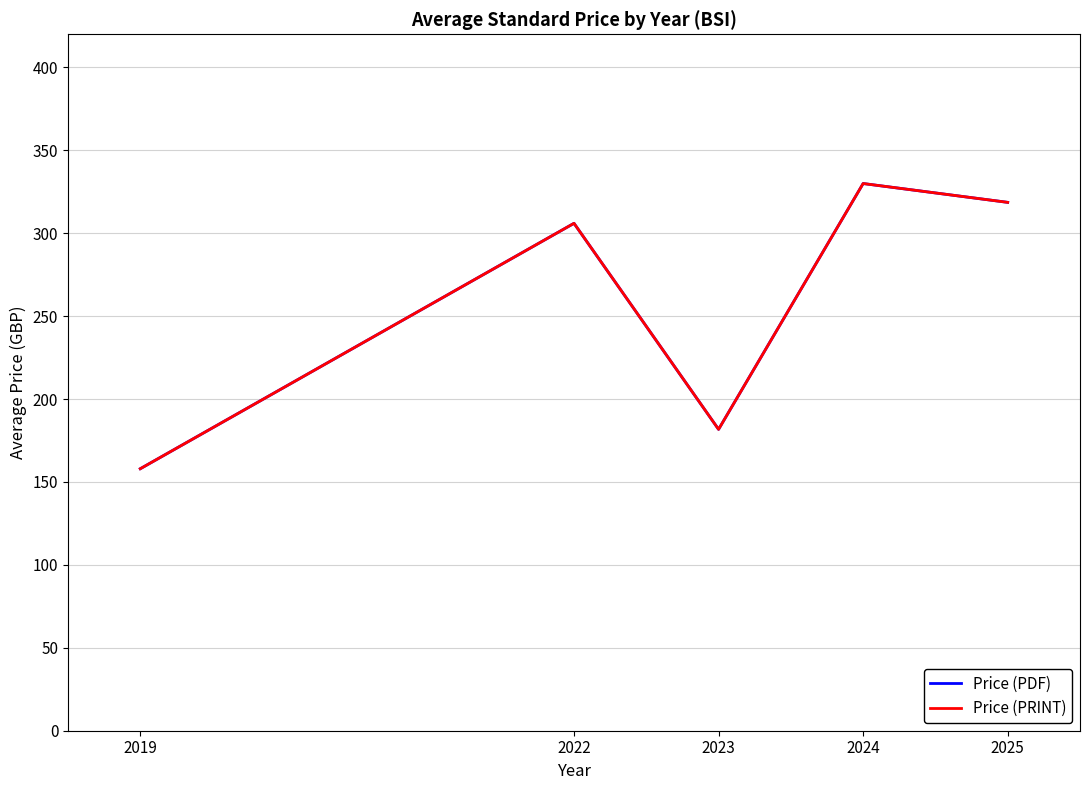

Does the chart display data point markers on the line(s)?

No